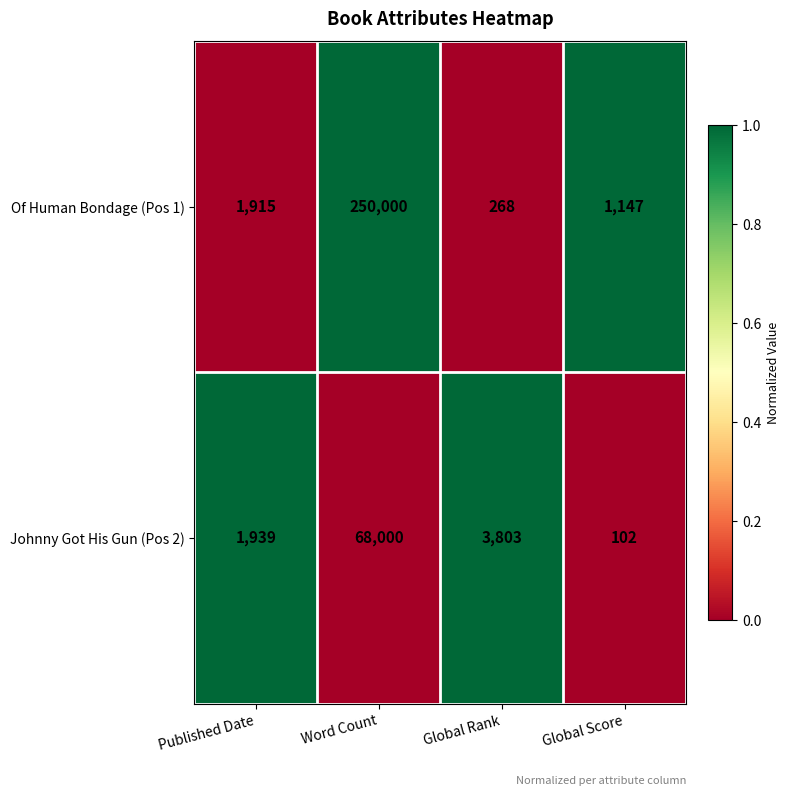

What is the total value across all series at Global Rank?

4071